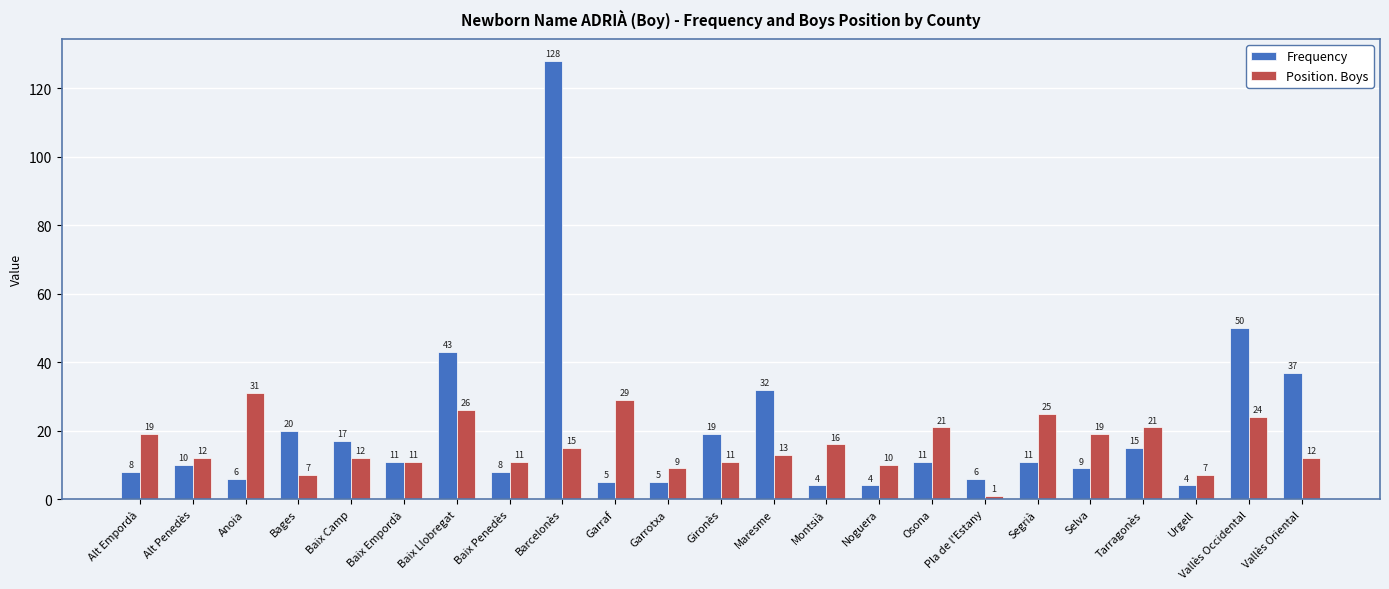

What is the maximum value for Position. Boys?

31